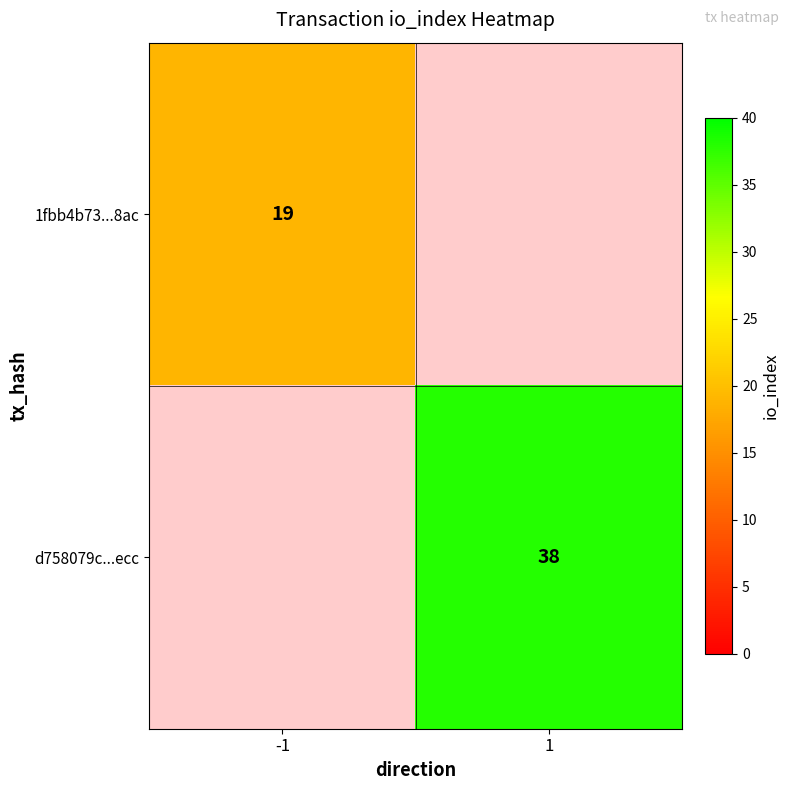

At which category does the chart reach its minimum across all series?

-1